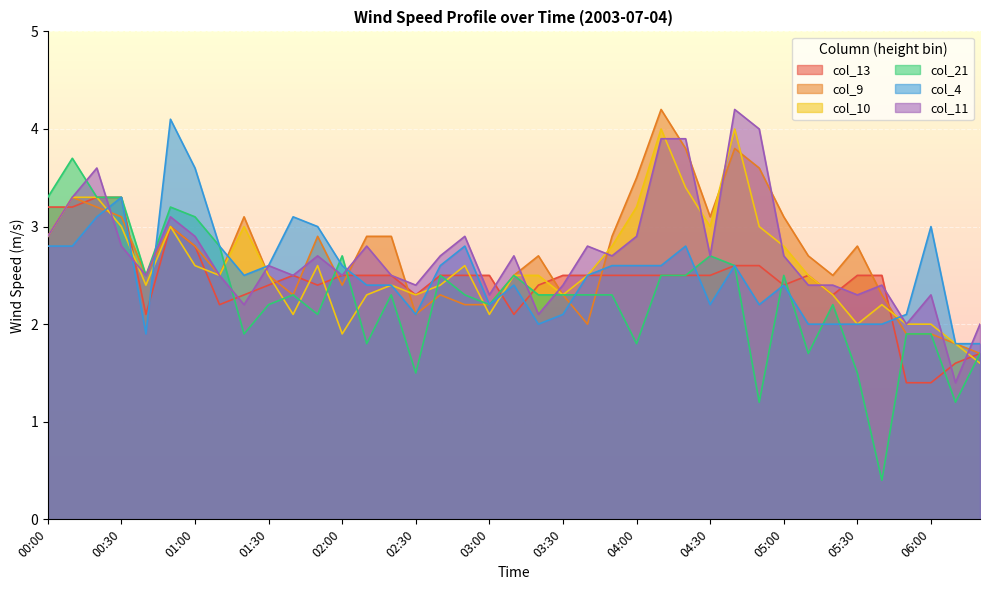

What is the sum of all col_4 values?

98.4